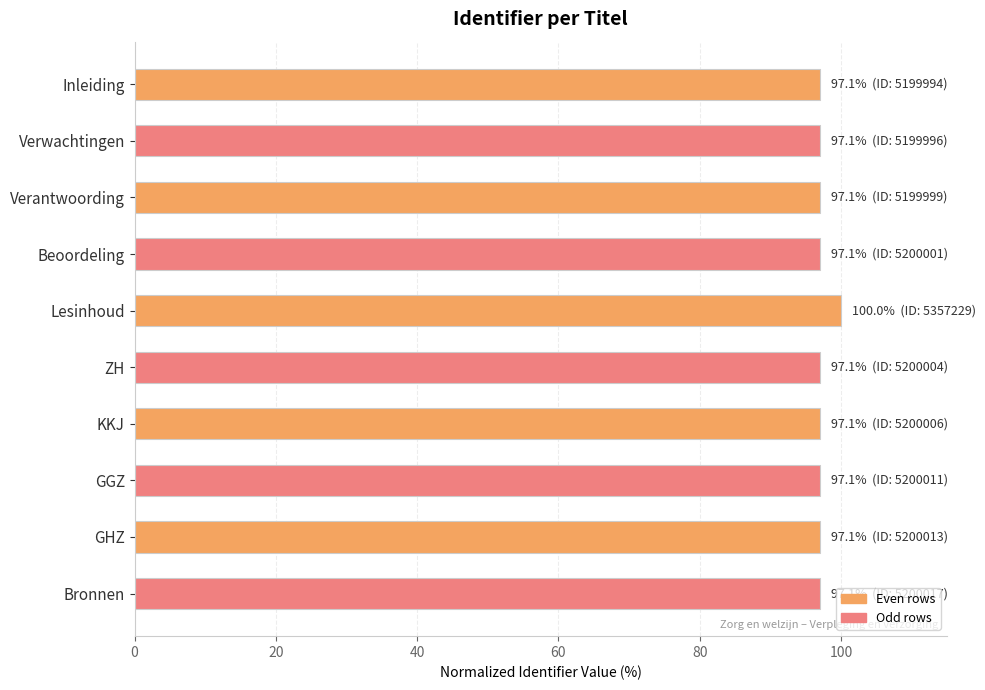

How many data points does each series have?

10